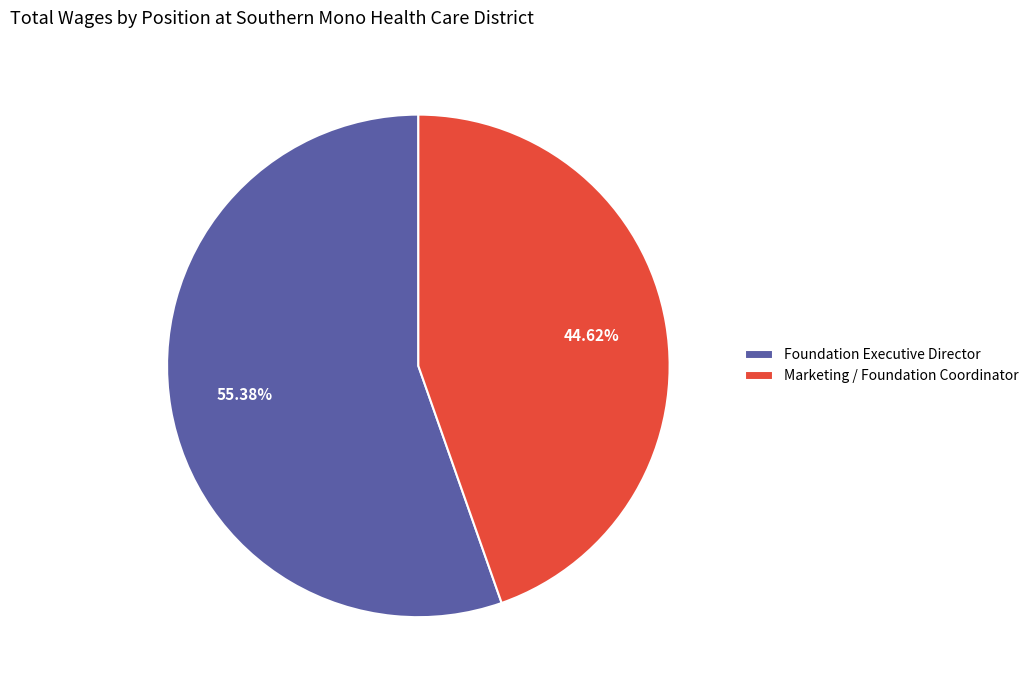

Which slice is the smallest?

Marketing / Foundation Coordinator